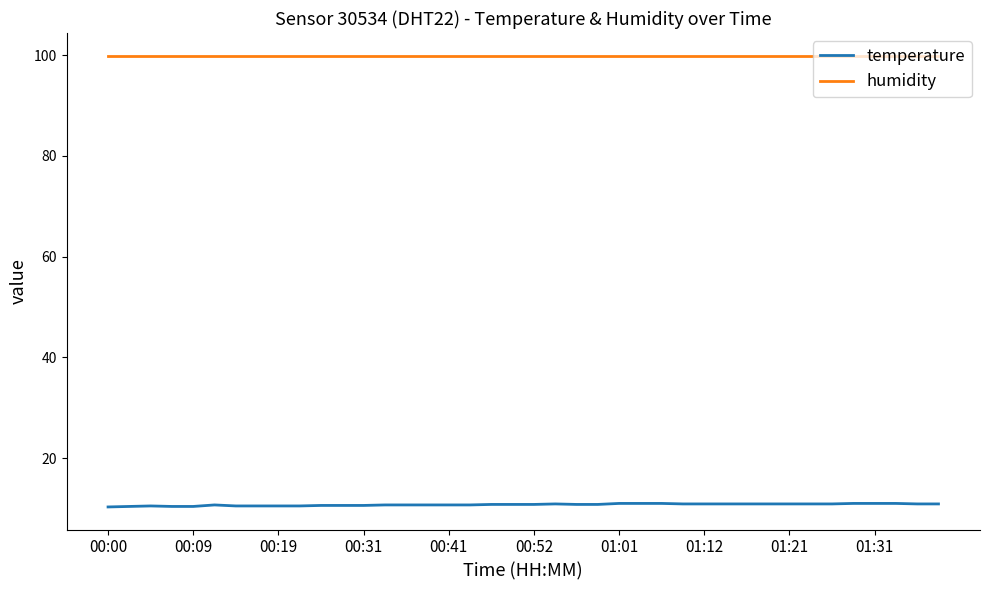

Which series has the widest spread of values?

temperature